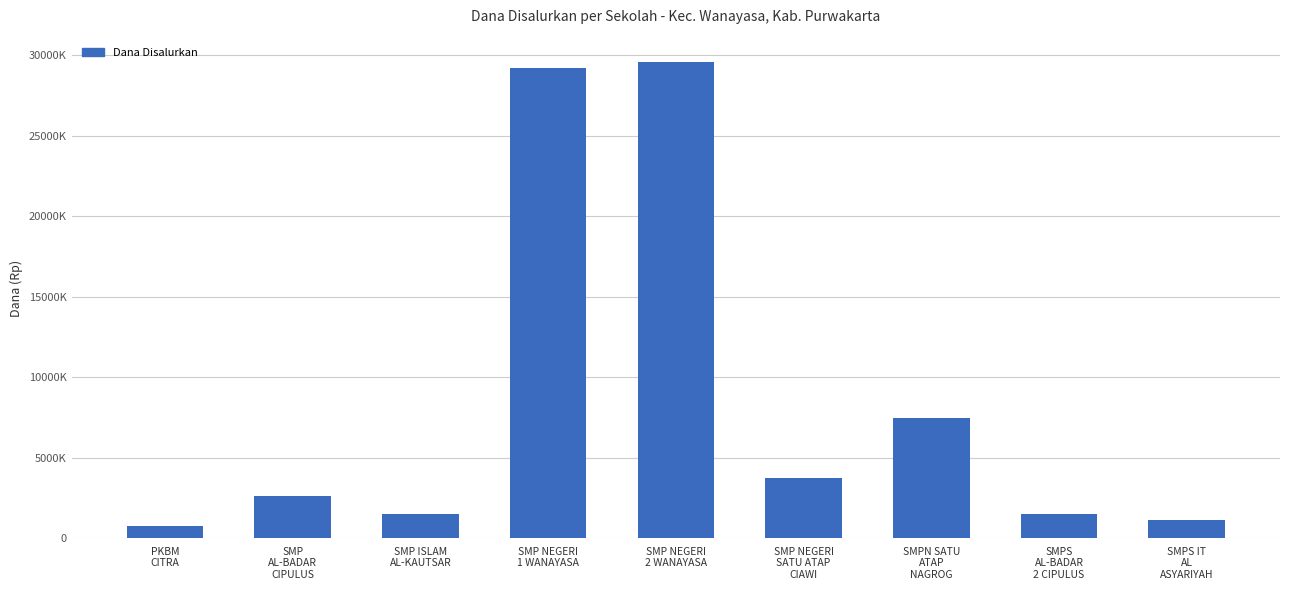

List the labels in order of value, largest first.

SMP NEGERI
2 WANAYASA, SMP NEGERI
1 WANAYASA, SMPN SATU
ATAP
NAGROG, SMP NEGERI
SATU ATAP
CIAWI, SMP
AL-BADAR
CIPULUS, SMP ISLAM
AL-KAUTSAR, SMPS
AL-BADAR
2 CIPULUS, SMPS IT
AL
ASYARIYAH, PKBM
CITRA